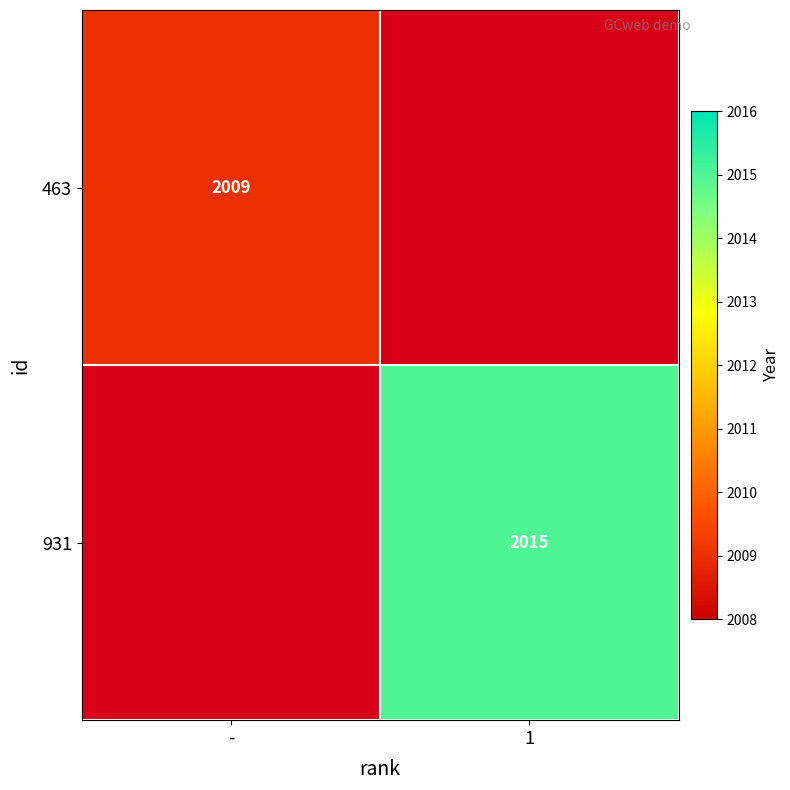

Is the value of 931 at 1 greater than the value of 463 at -?

Yes